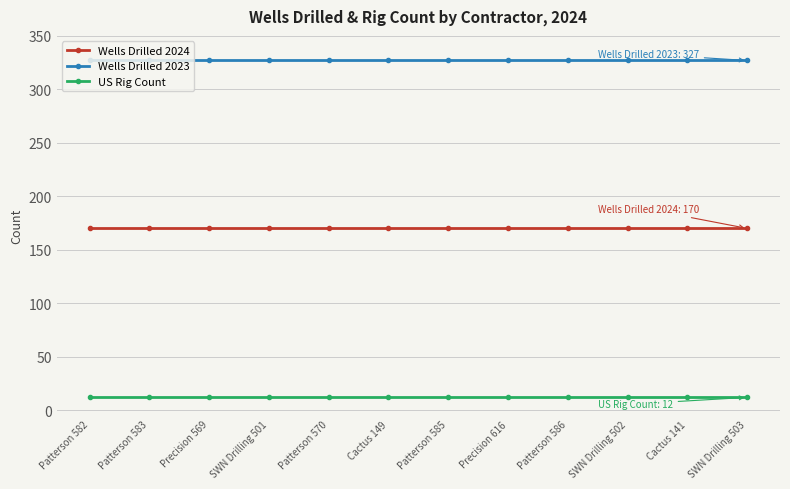

True or false: Wells Drilled 2023 has a value of 327 at Patterson 586.

True